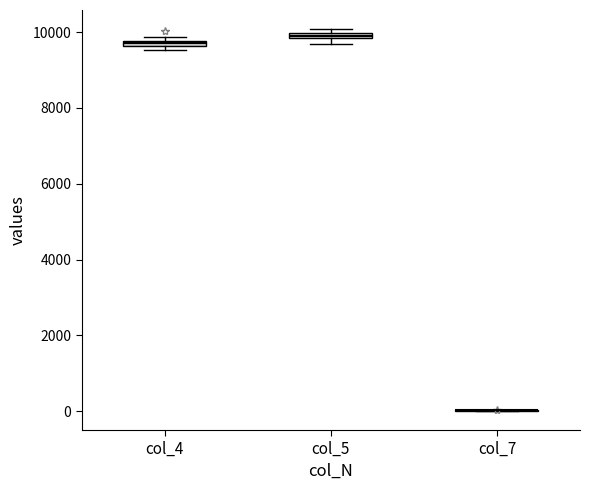

Where is the upper edge of the box for col_5 on the y-axis? The values are not printed on the chart, so give them approximately, as read against the axis.

10000